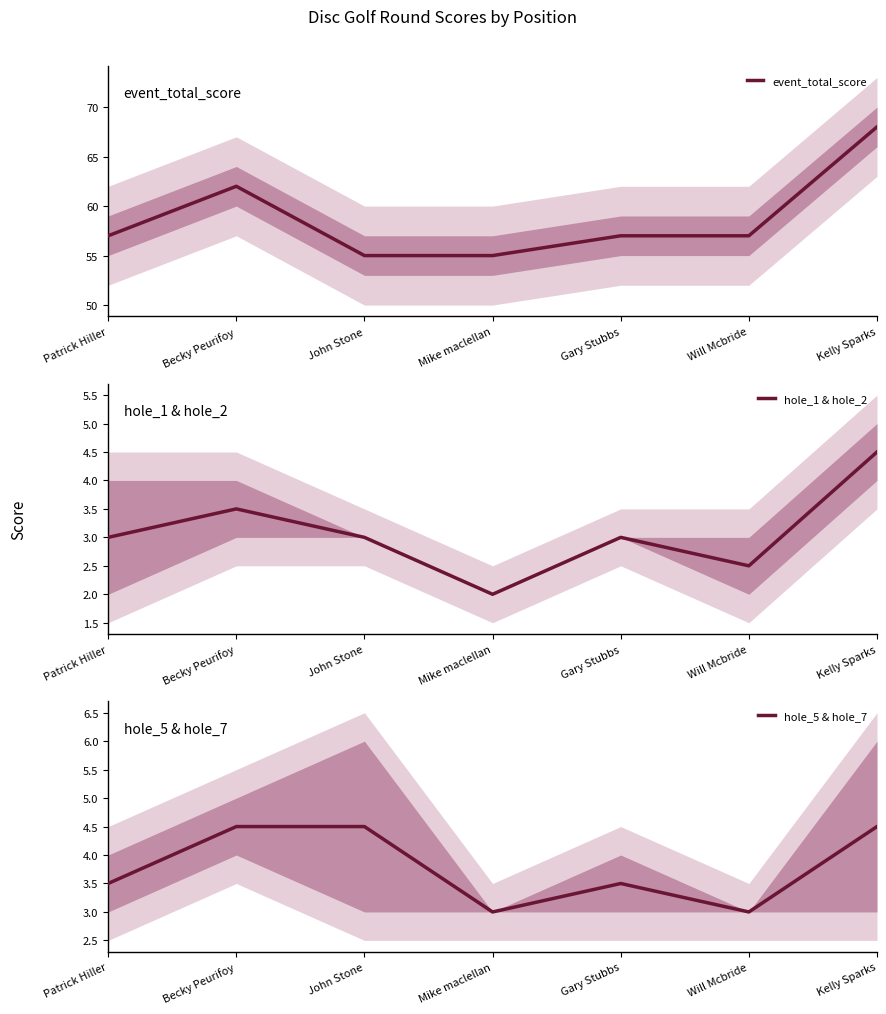

How many values in the hole_1 & hole_2 series exceed 3?

2